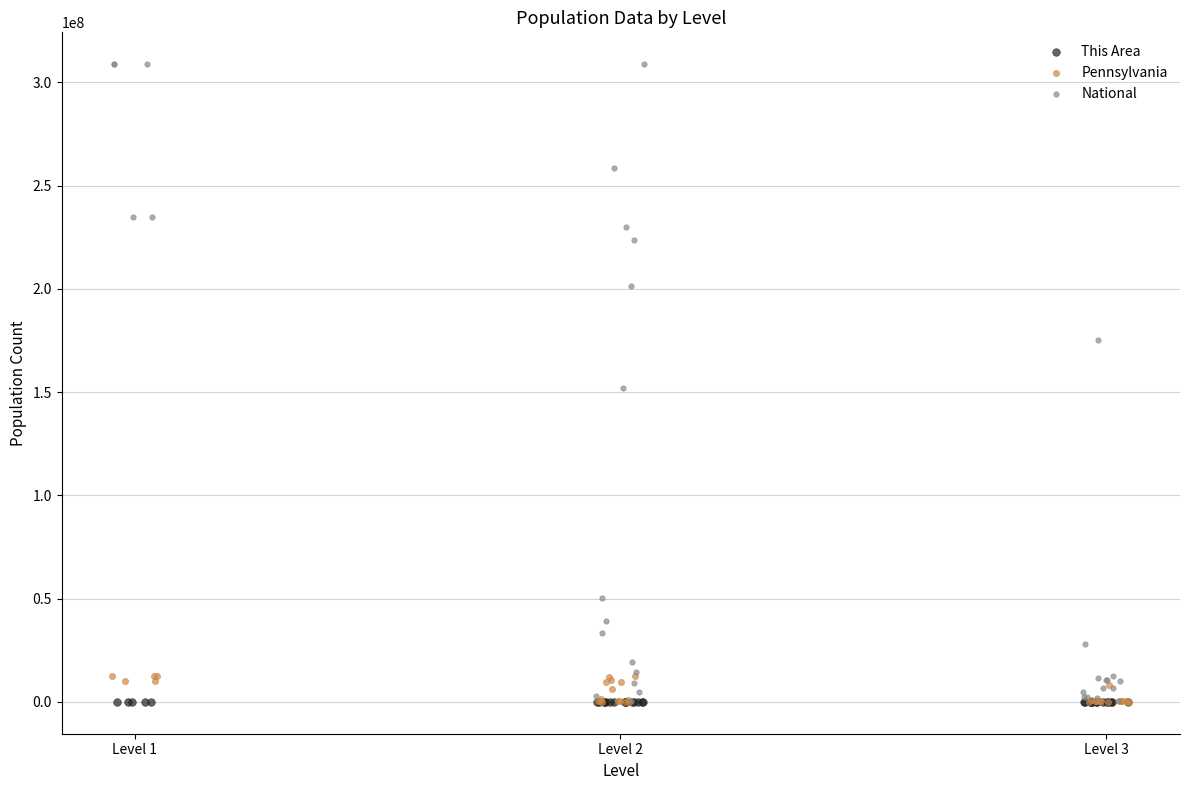

Which series reaches the maximum Y coordinate?

National